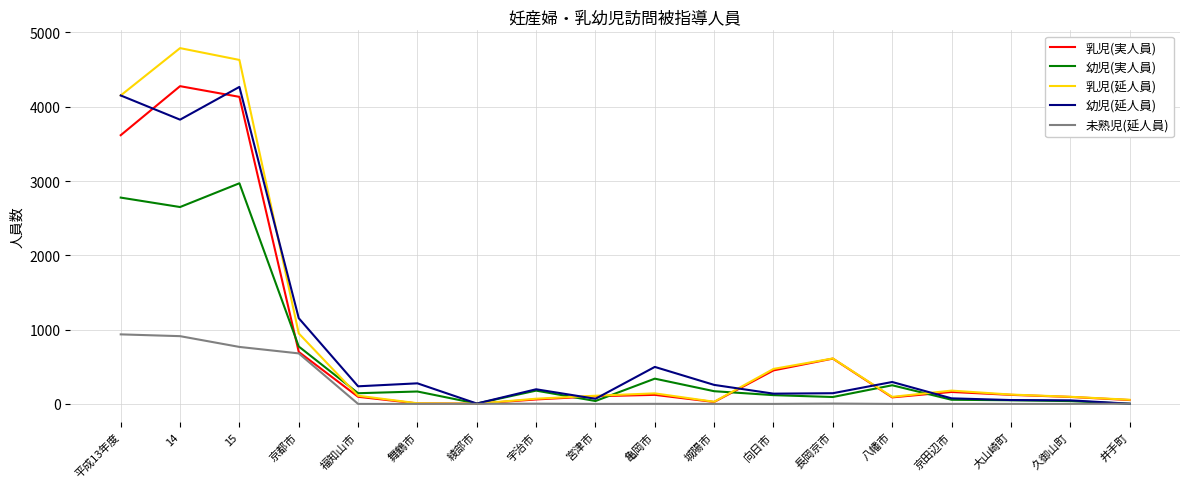

Which series has the largest range (max minus min)?

乳児(延人員)